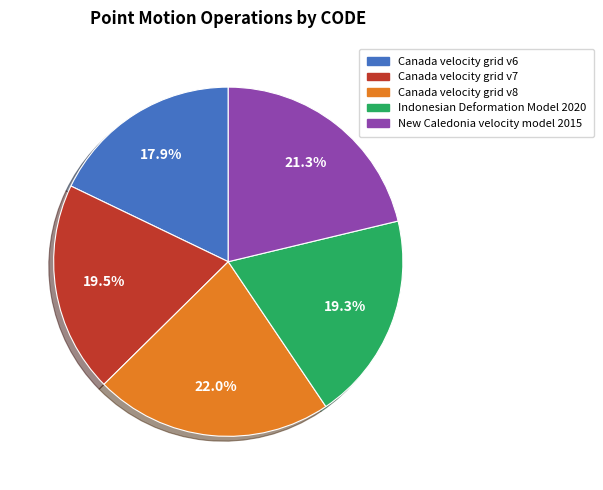

Between Canada velocity grid v8 and Canada velocity grid v6, which is larger?

Canada velocity grid v8